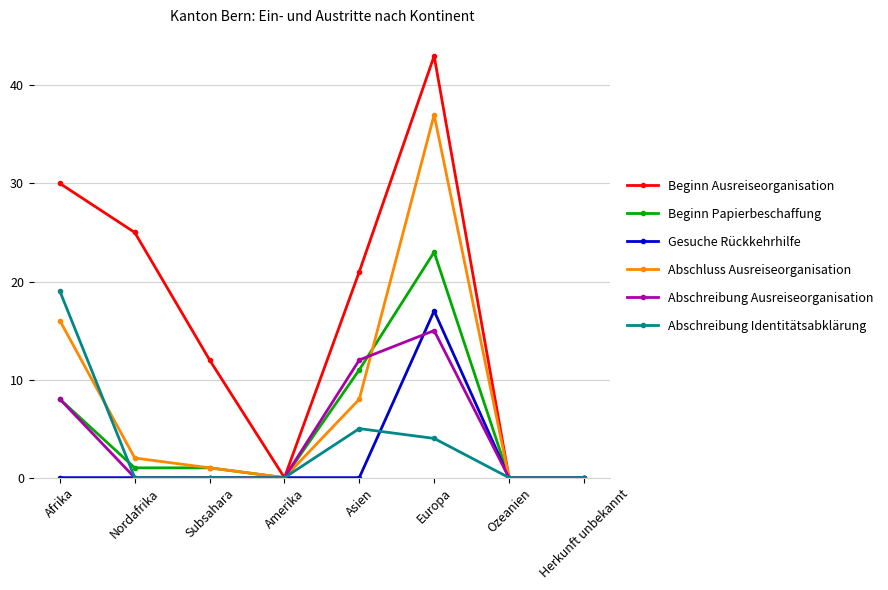

Reading left to right, extract all data points from this chart.

Beginn Ausreiseorganisation: 30	25	12	0	21	43	0	0
Beginn Papierbeschaffung: 8	1	1	0	11	23	0	0
Gesuche Rückkehrhilfe: 0	0	0	0	0	17	0	0
Abschluss Ausreiseorganisation: 16	2	1	0	8	37	0	0
Abschreibung Ausreiseorganisation: 8	0	0	0	12	15	0	0
Abschreibung Identitätsabklärung: 19	0	0	0	5	4	0	0